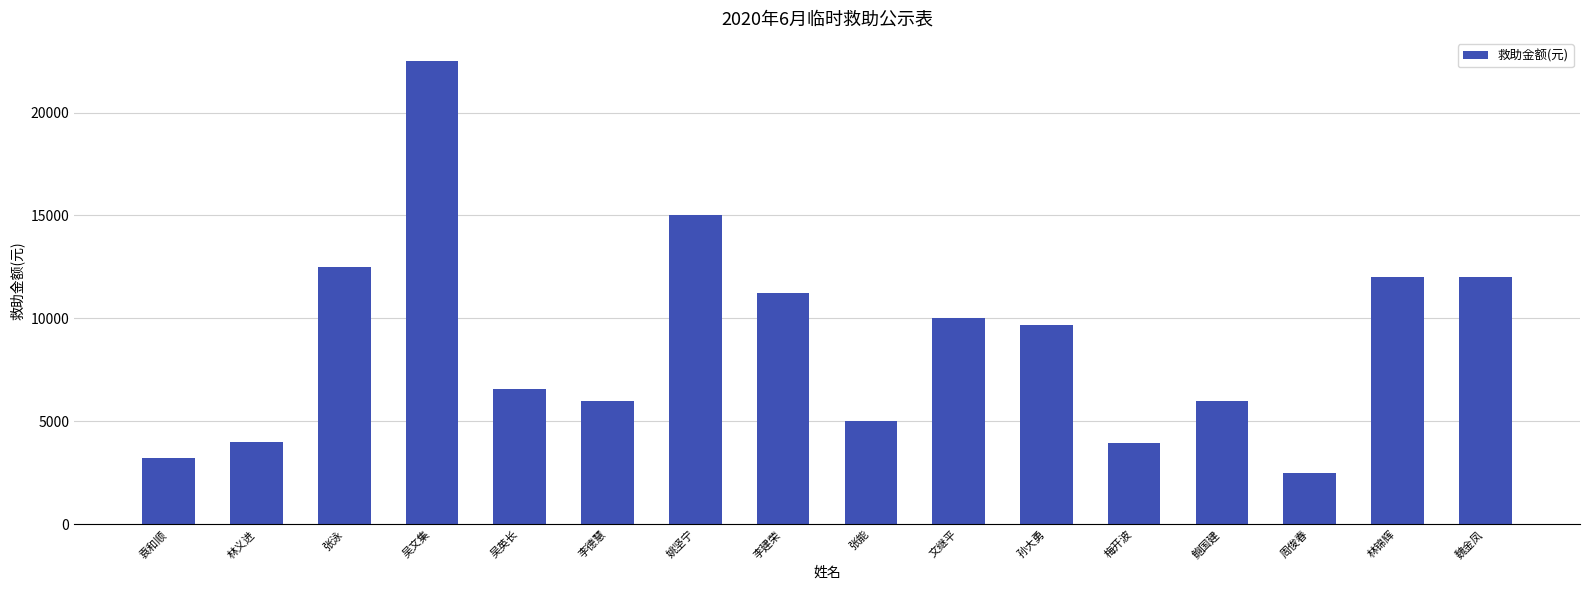

Which category has the lowest value across all series?

周俊春